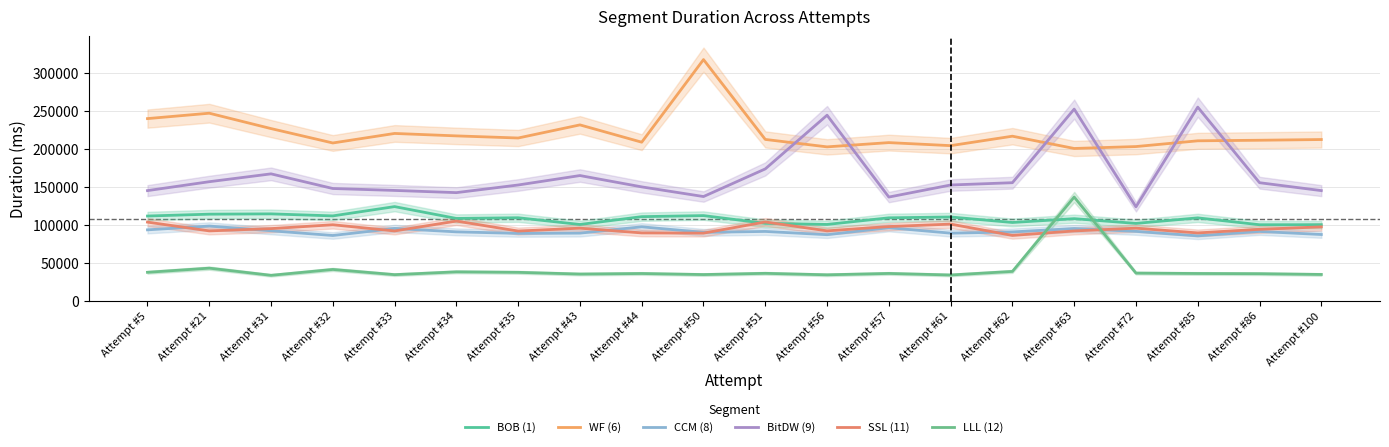

What are all the series names shown in the legend?

BOB (1), WF (6), CCM (8), BitDW (9), SSL (11), LLL (12)